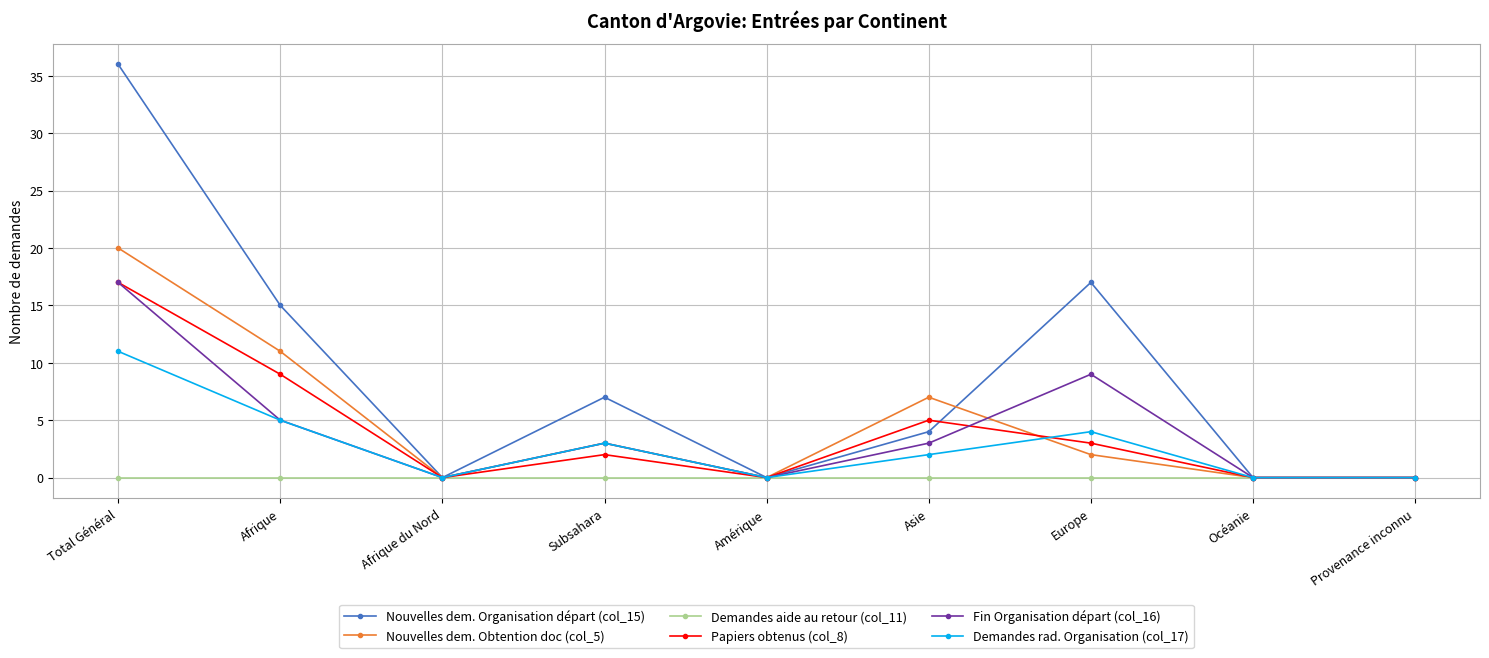

What is the difference between the maximum and minimum values in the Nouvelles dem. Obtention doc (col_5) series?

20